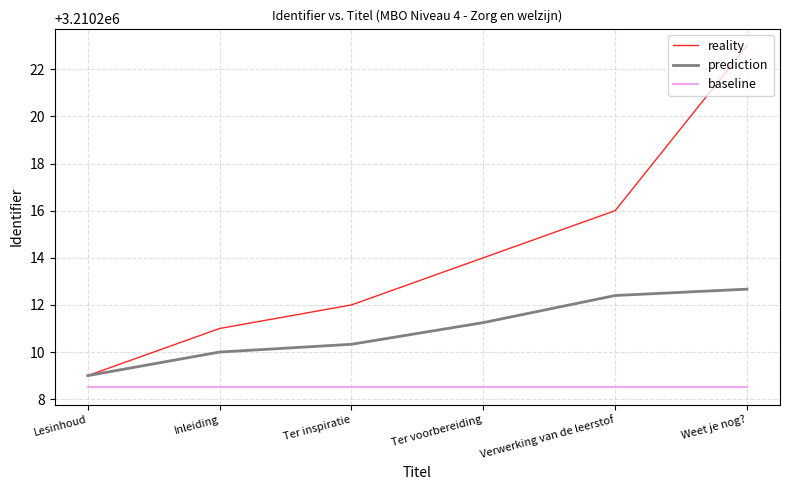

What position from the right is Verwerking van de leerstof?

2